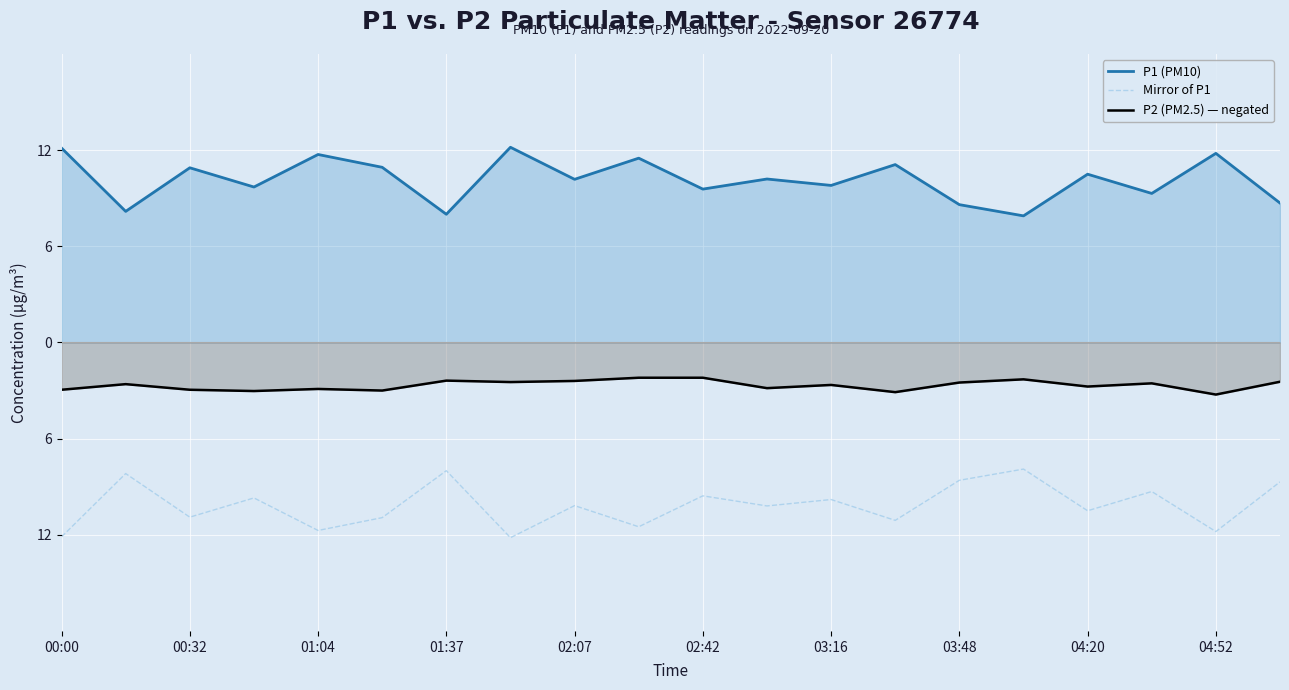

Does the chart display data point markers on the line(s)?

No